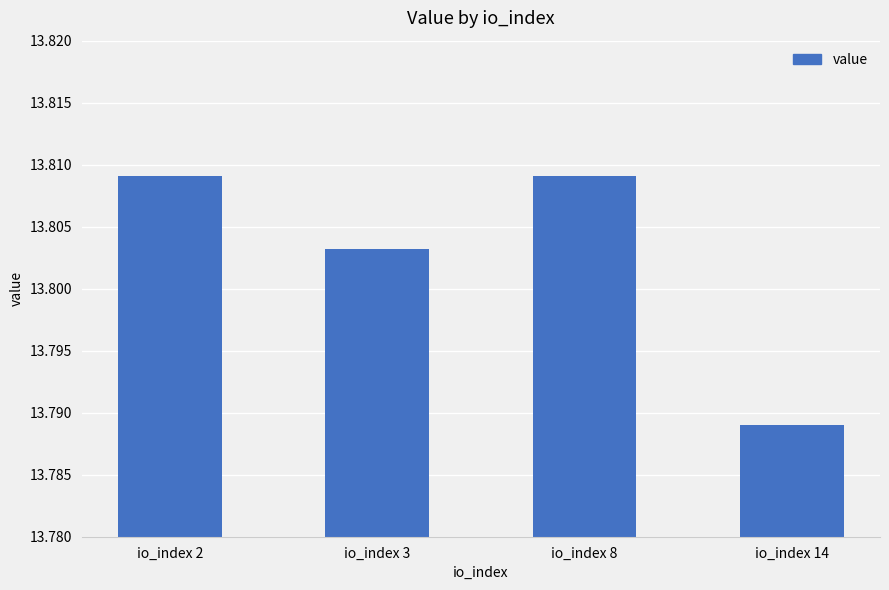

At which category does the chart reach its minimum across all series?

io_index 14